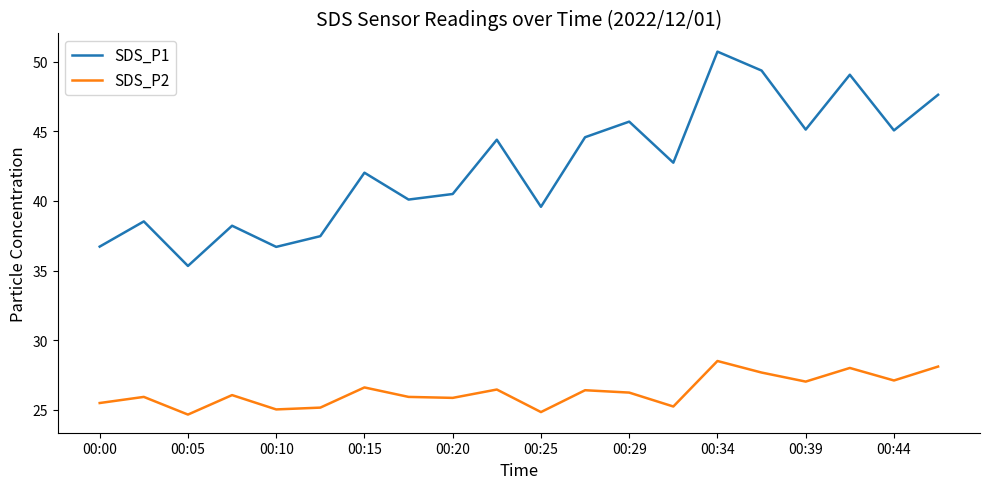

True or false: SDS_P1 and SDS_P2 cross at least once.

False